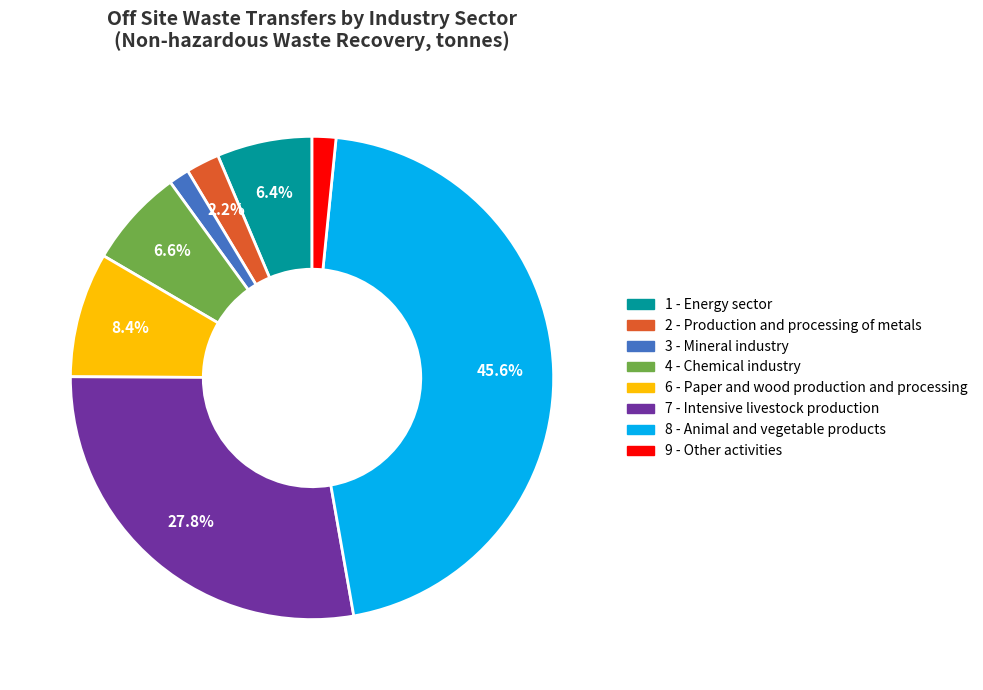

To the nearest percent, what is the combined percentage of 2 - Production and processing of metals and 1 - Energy sector?

9%